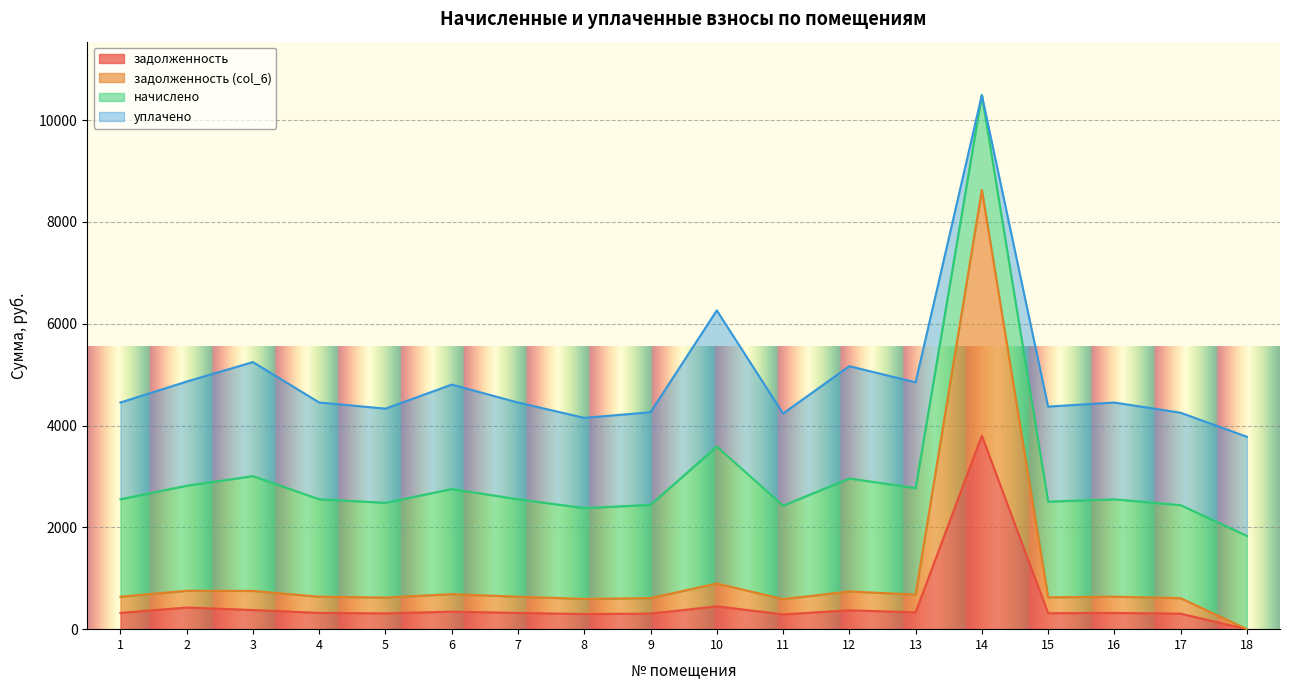

The value of задолженность at 2 is 425.2. True or false?

True